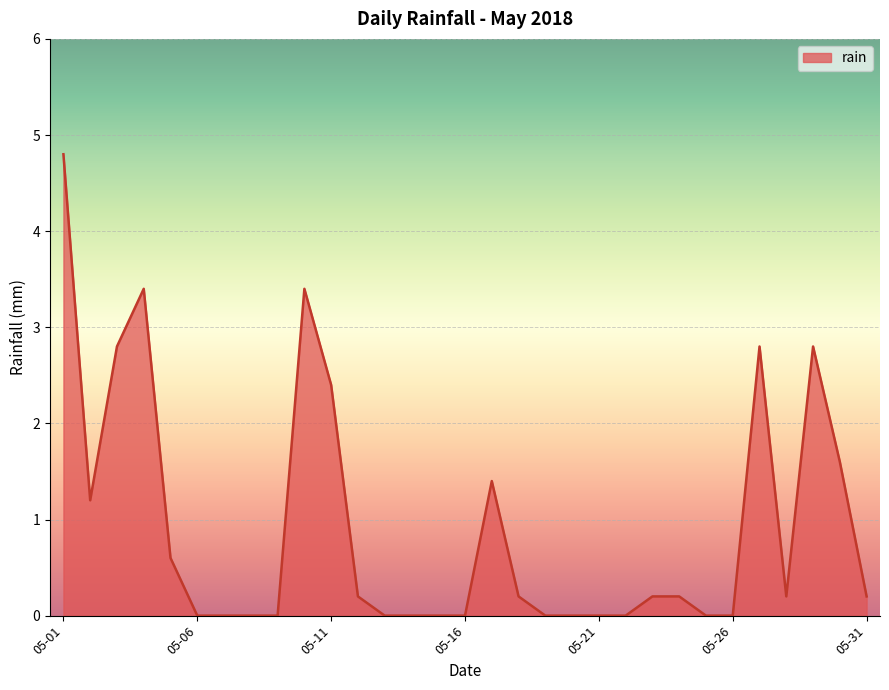

What is the difference between the maximum and minimum values?

4.8